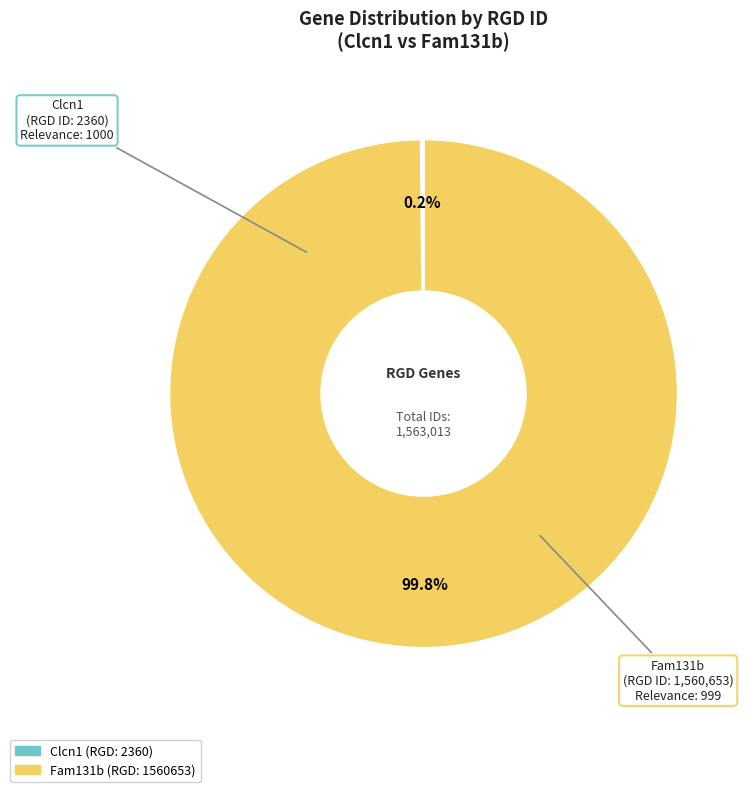

Does Fam131b represent more than half of the total?

Yes